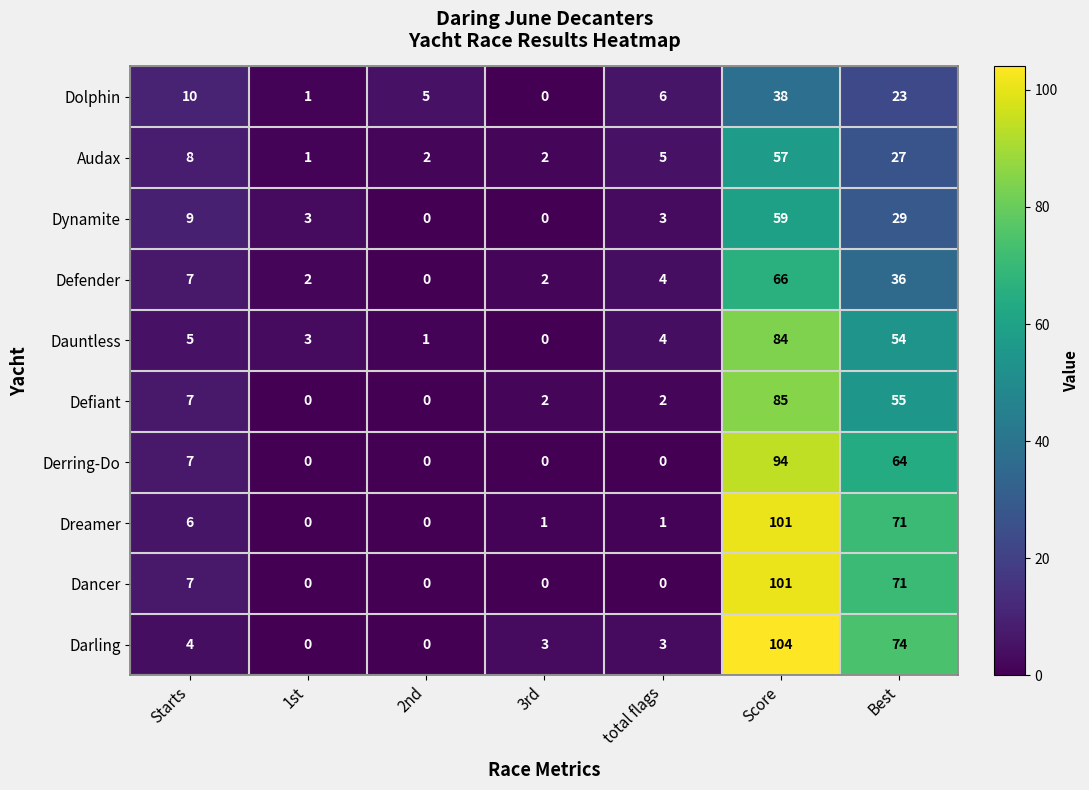

The value of Audax at Starts is 8. True or false?

True